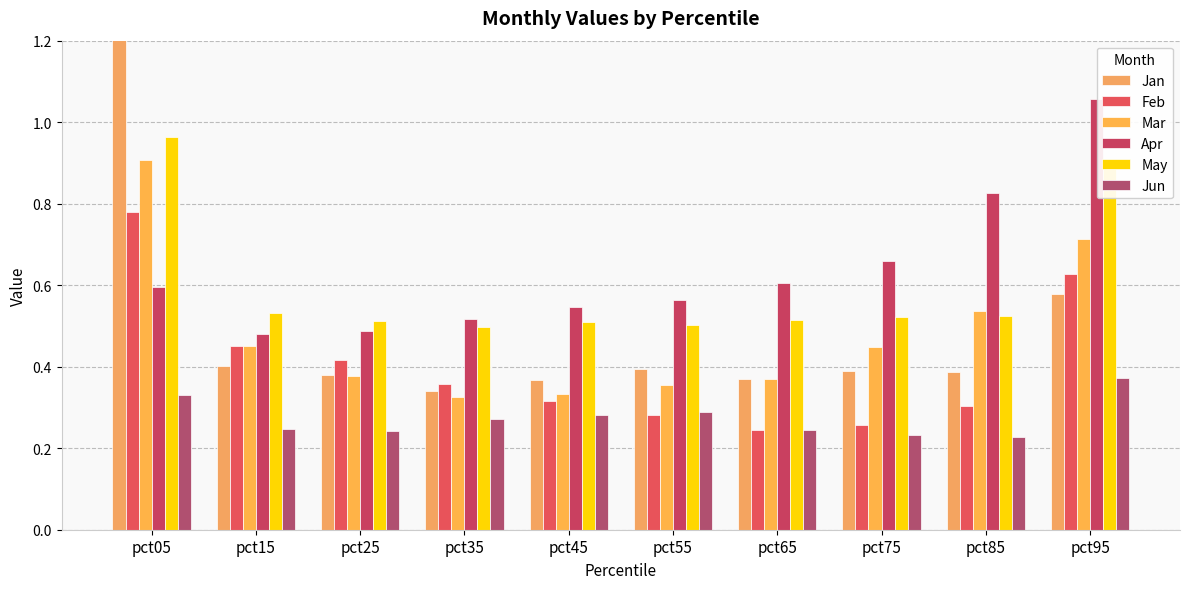

Between pct65 and pct95, which series saw the biggest shift?

Apr